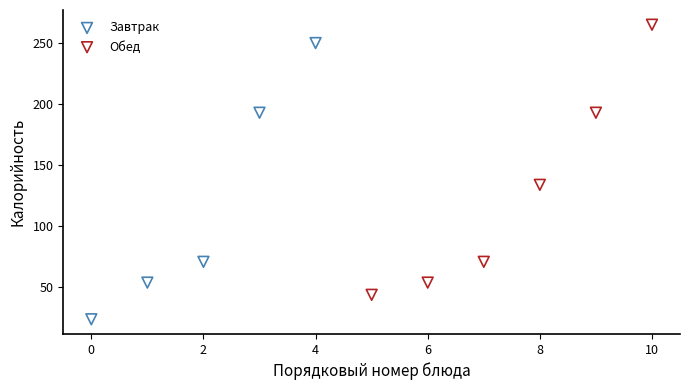

Which series reaches the minimum Y coordinate?

Завтрак